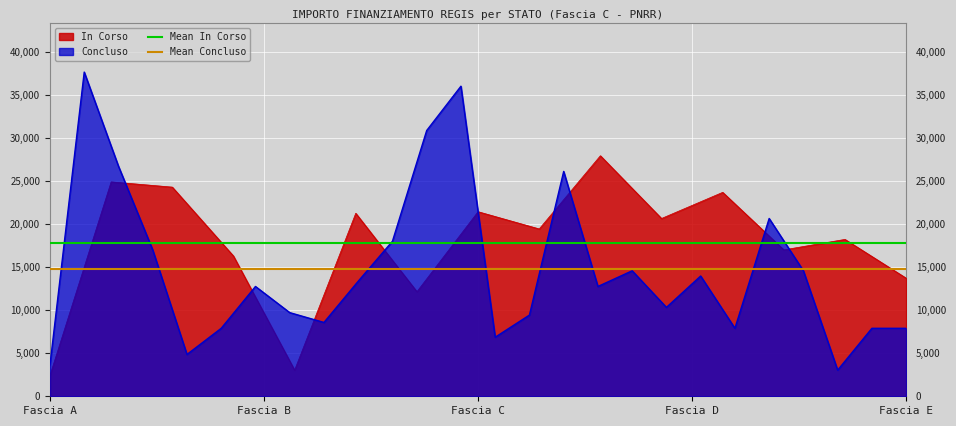

What is the highest value of the In Corso series?

27922